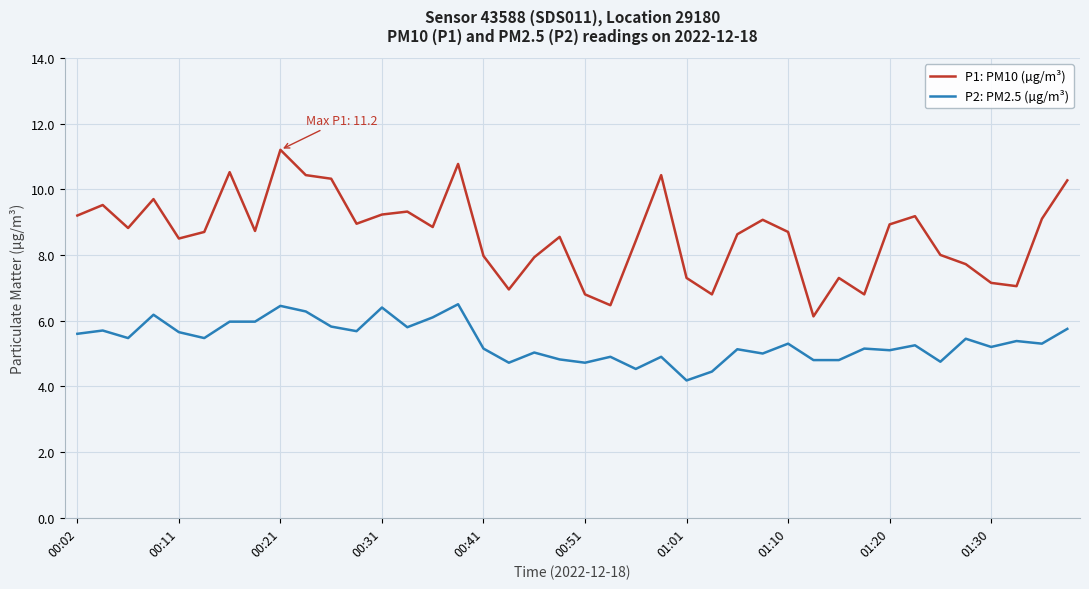

Which series has the widest spread of values?

P1: PM10 (µg/m³)